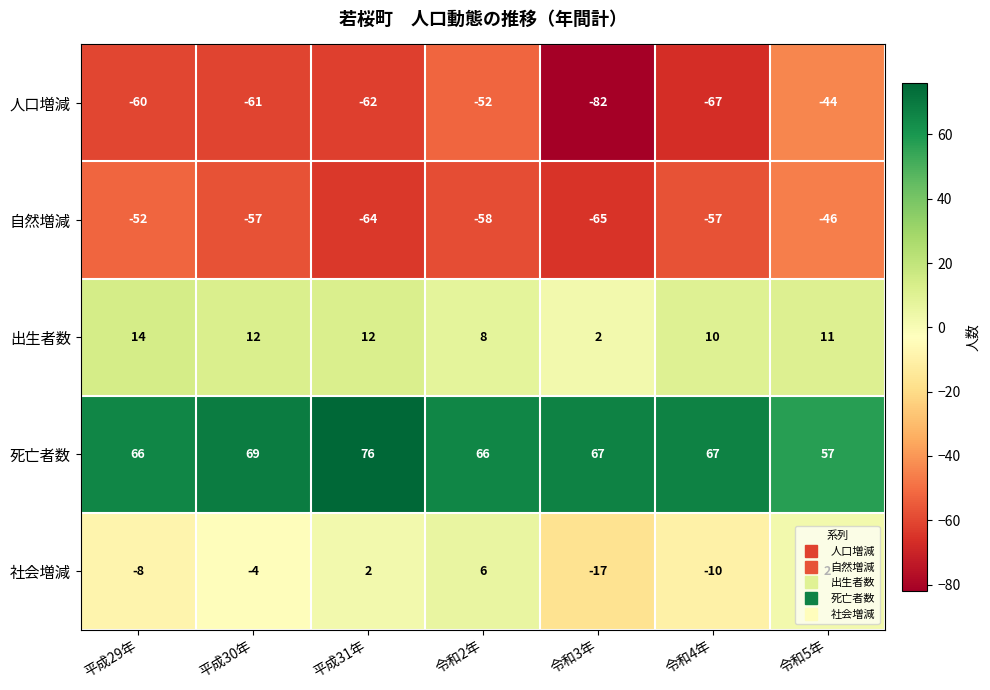

What is the sum of all 死亡者数 values?

468